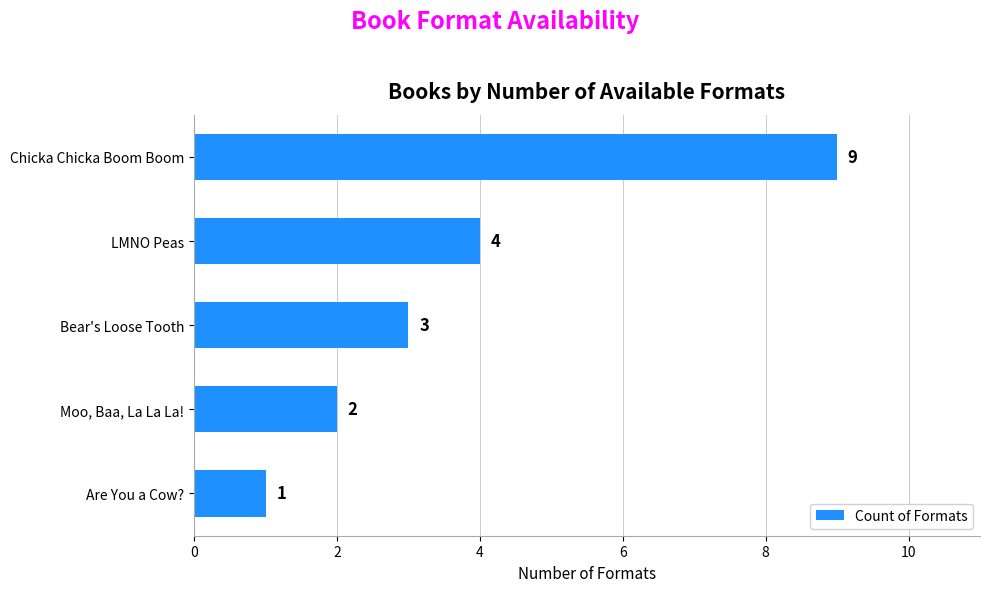

The chart shows a value of 4 at LMNO Peas. True or false?

True